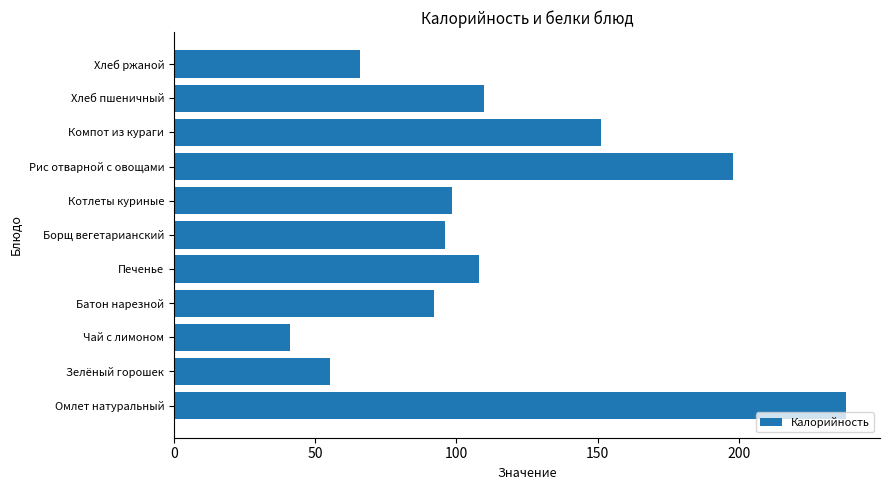

Approximately how many times larger is the value at Борщ вегетарианский compared to Батон нарезной?

1.0